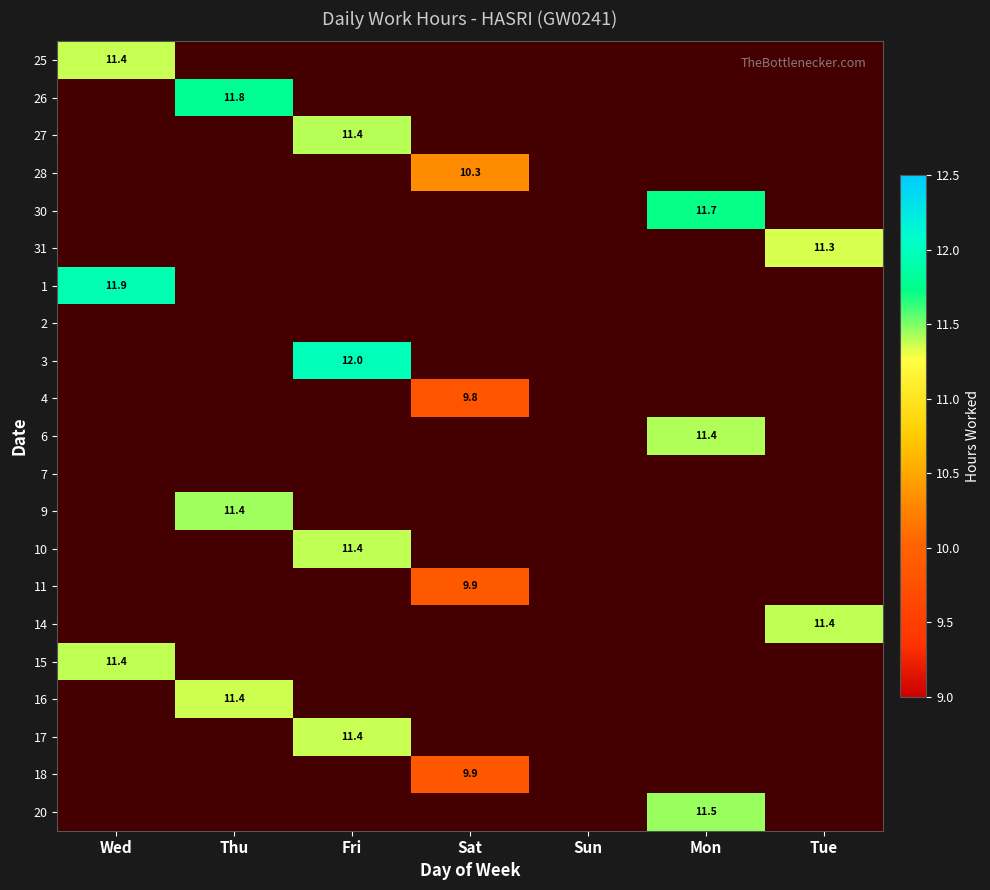

The 30 series shows -7.9 at Thu. True or false?

False